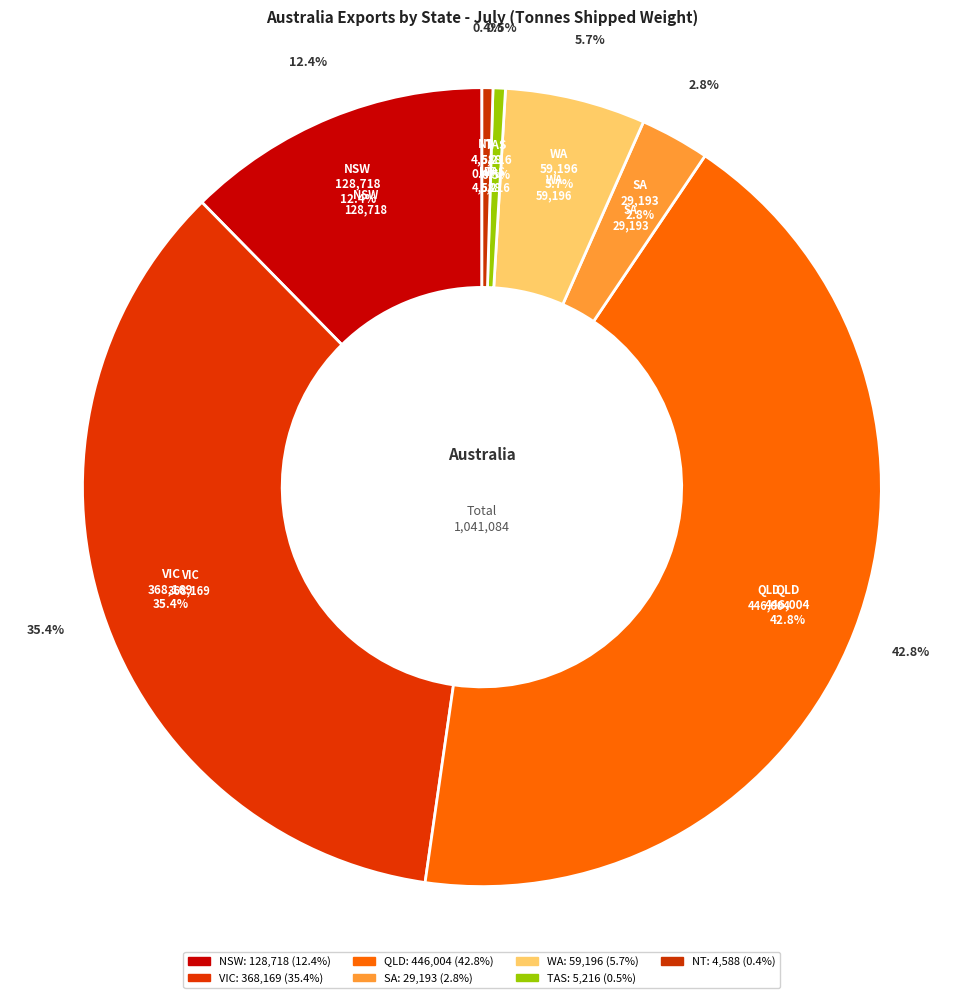

What percentage is the VIC slice, to the nearest percent?

35%